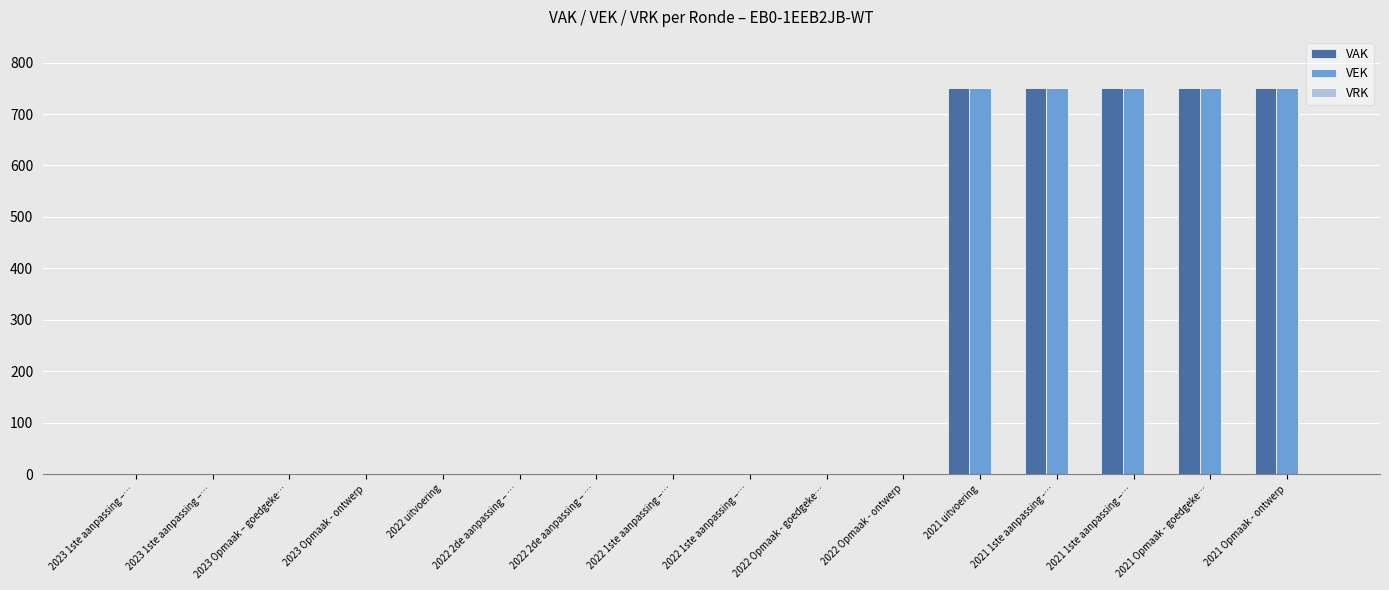

Reading right to left, extract all data points from this chart.

VAK: 750	750	750	750	750	0	0	0	0	0	0	0	0	0	0	0
VEK: 750	750	750	750	750	0	0	0	0	0	0	0	0	0	0	0
VRK: 0	0	0	0	0	0	0	0	0	0	0	0	0	0	0	0